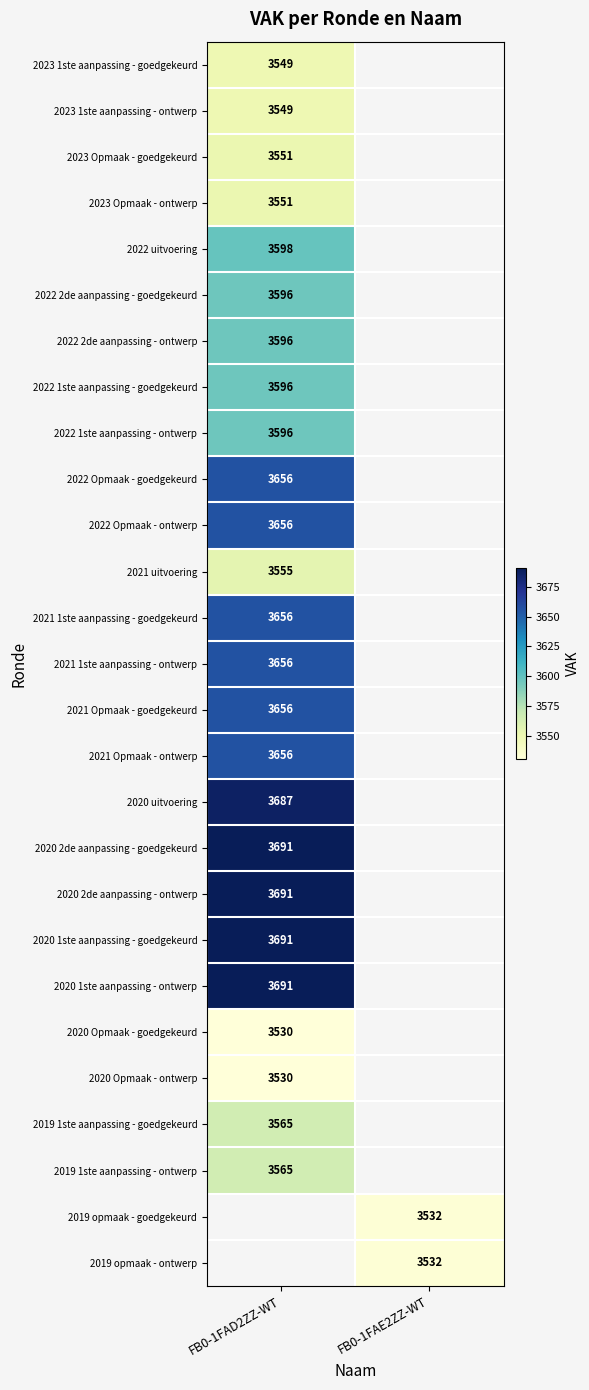

Between FB0-1FAE2ZZ-WT and FB0-1FAD2ZZ-WT, which is larger?

FB0-1FAD2ZZ-WT